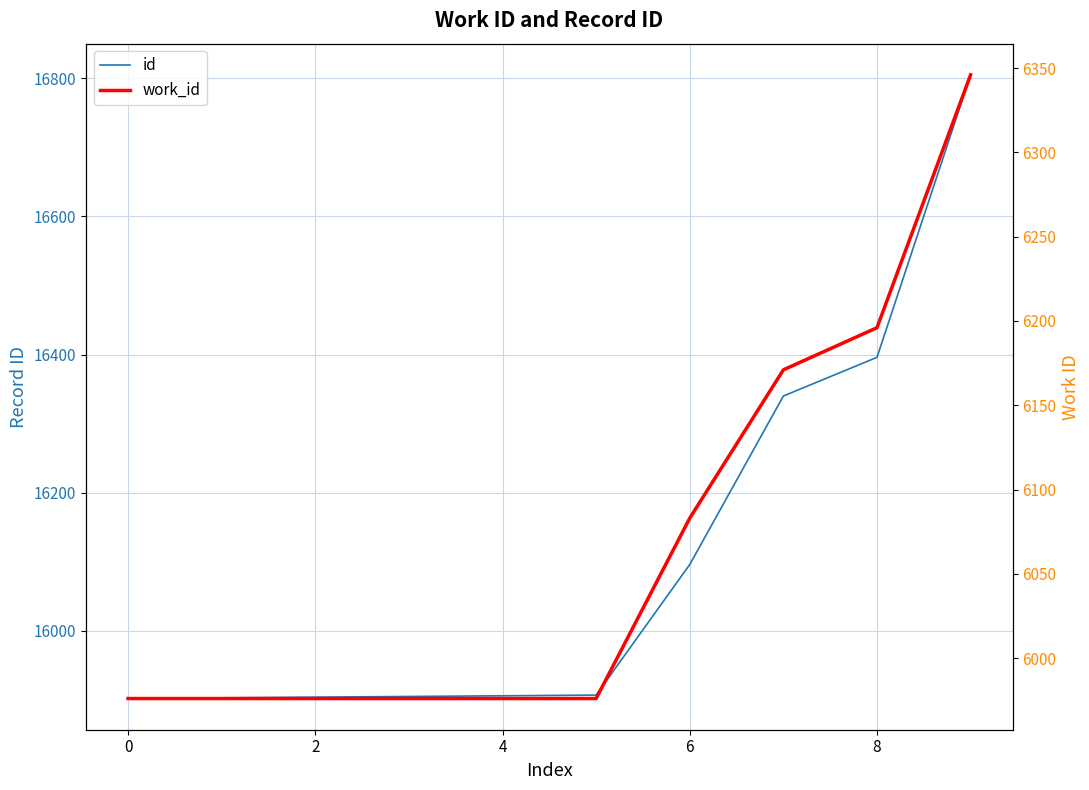

How many data points in id are above 15907?

4